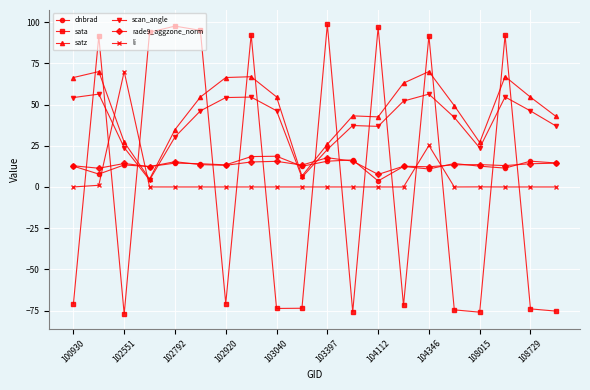

Which series has the widest spread of values?

sata